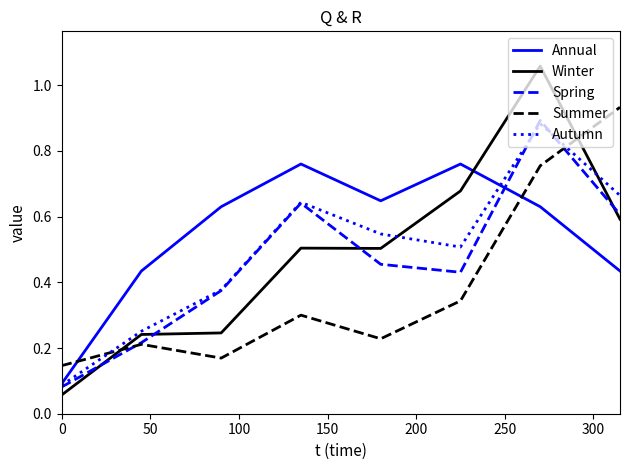

True or false: Spring and Winter cross at least once.

True